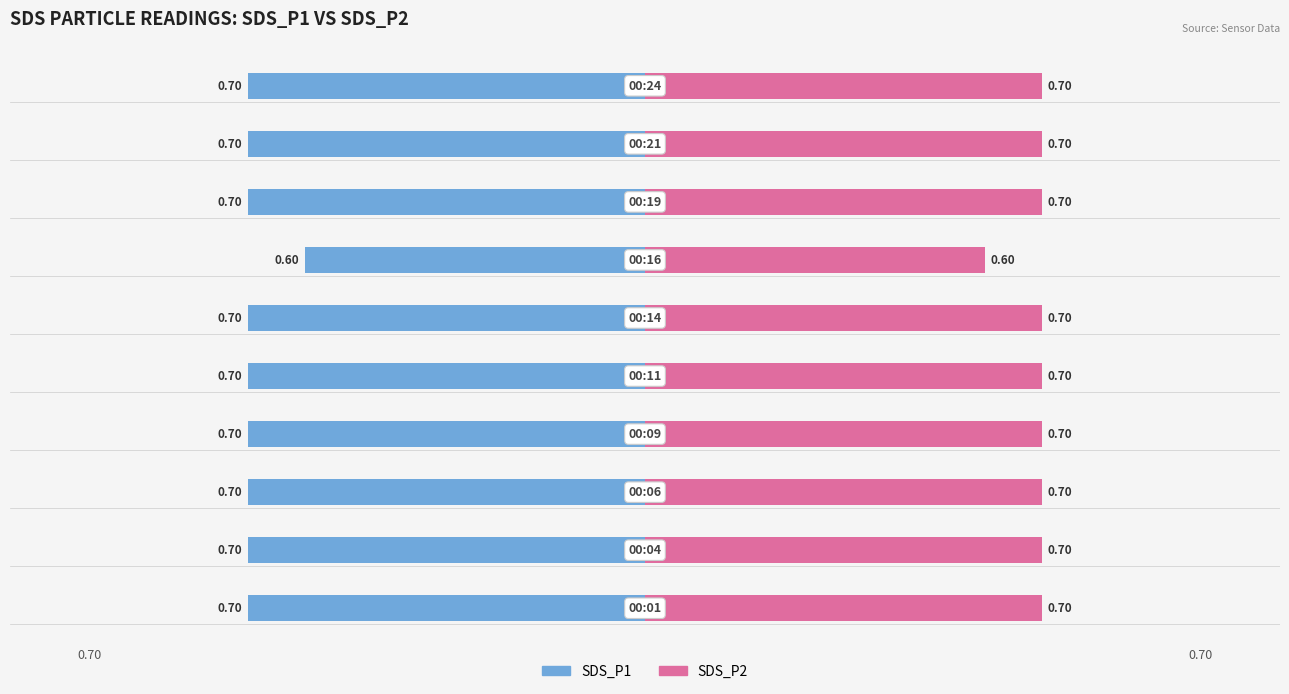

Which series has the widest spread of values?

SDS_P1